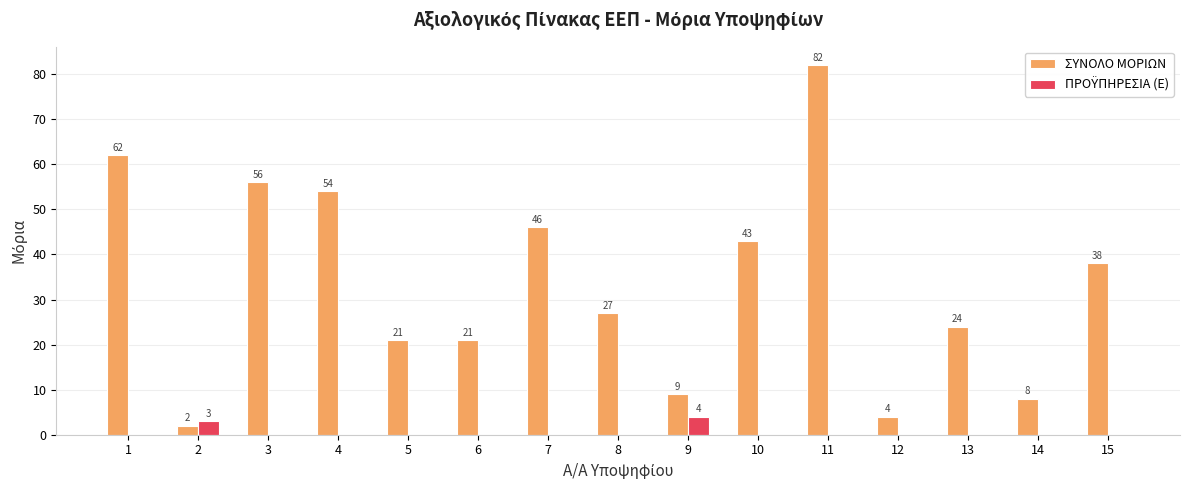

At which category is the sum across all series the highest?

11